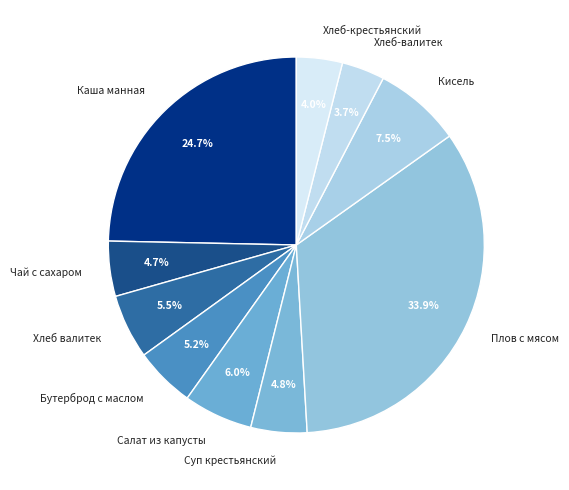

Does Салат из капусты represent more than half of the total?

No